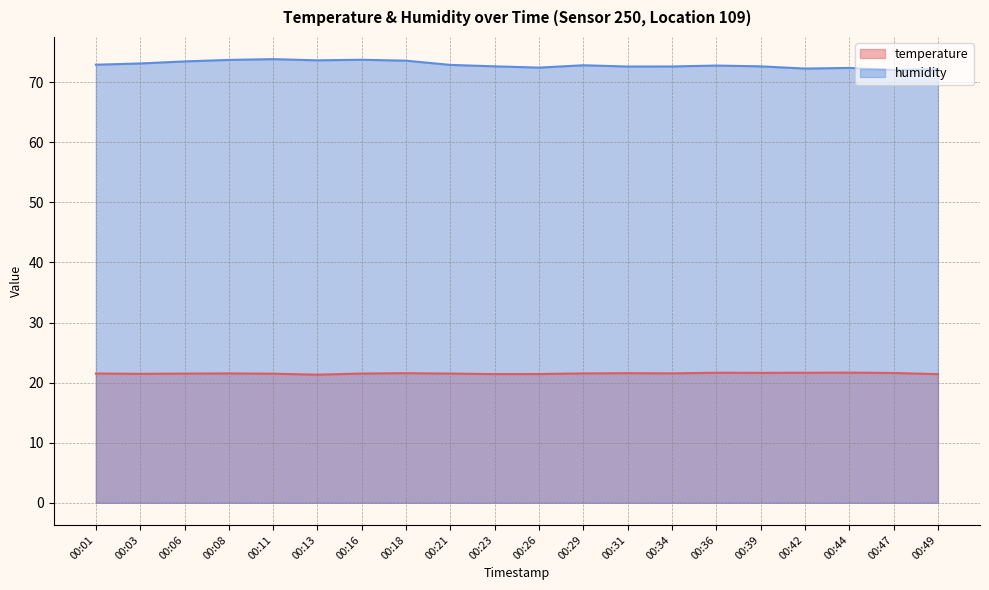

What value does the humidity series have at 00:31?

72.6